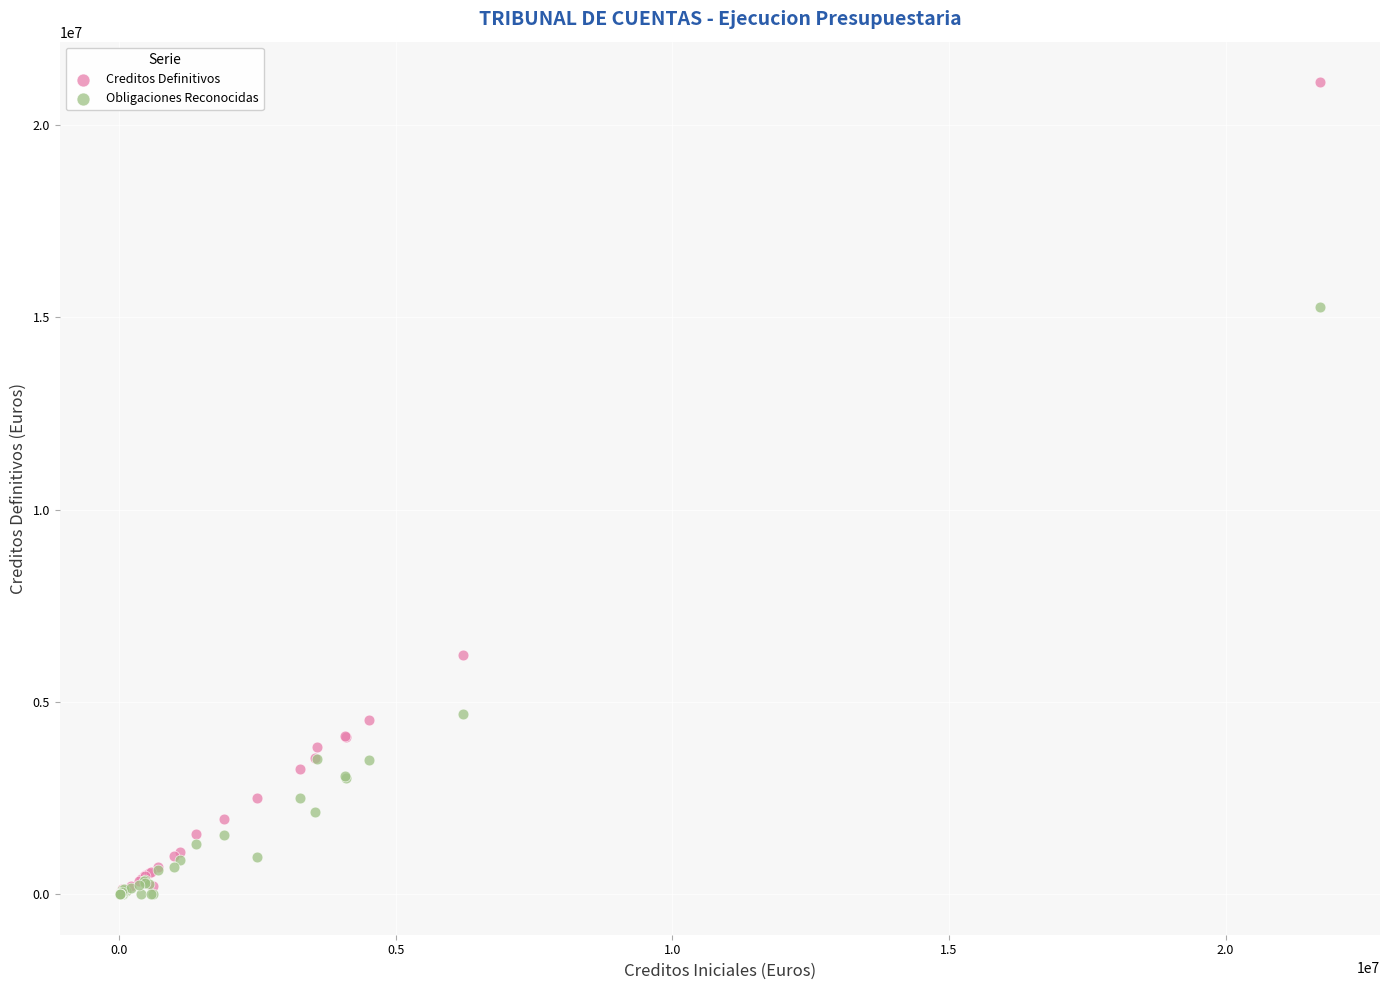

In the Creditos Definitivos series, what Y value is closest to 10558165?

6222400.0